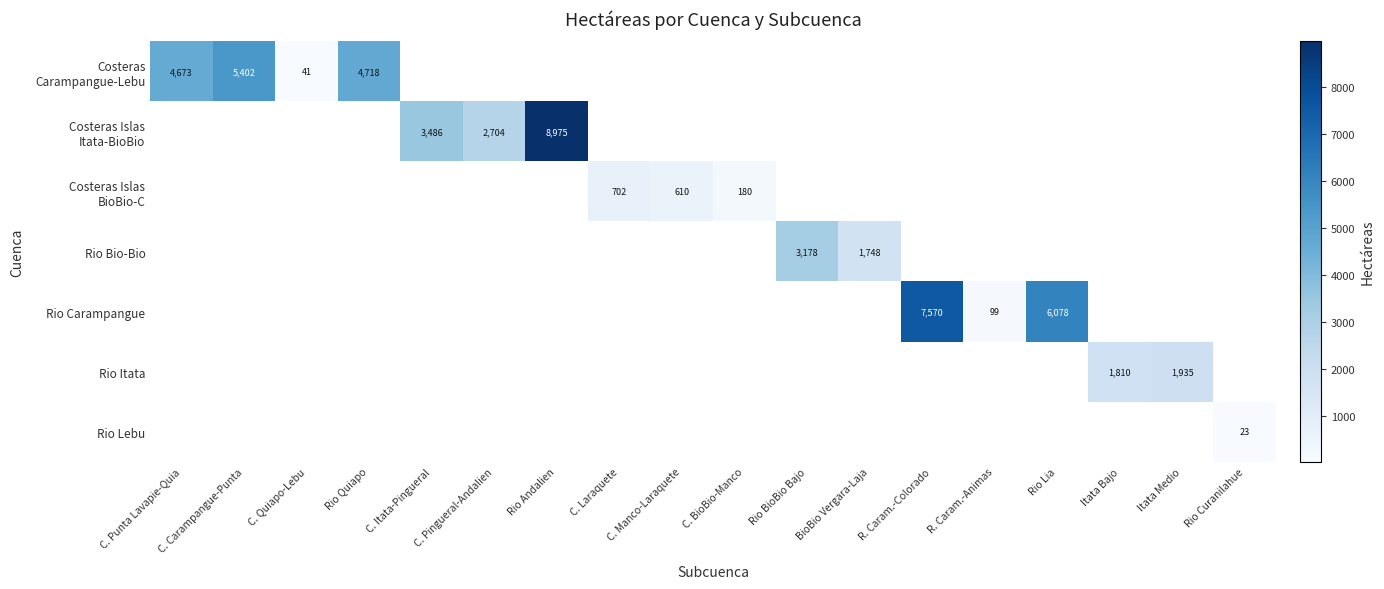

At which label does Rio Bio-Bio reach its peak?

Rio BioBio Bajo